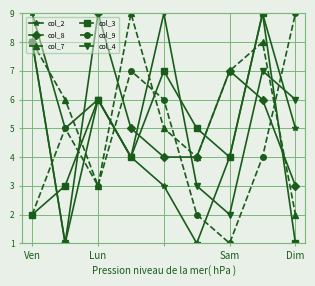

What is the greatest value displayed?

9